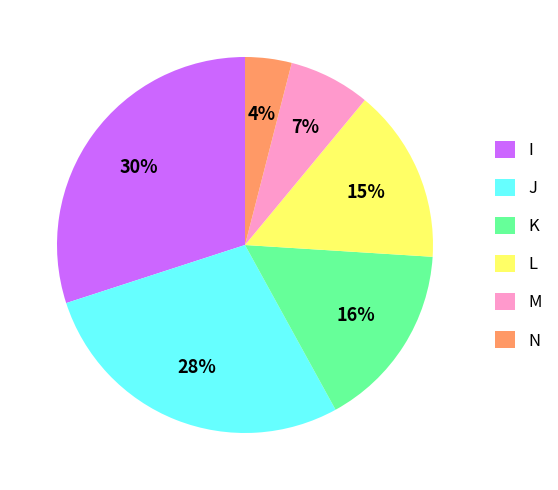

Does any single category account for the majority?

No